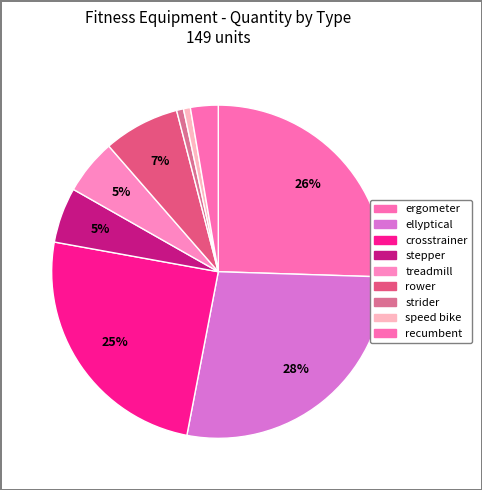

Which slice is the largest?

ellyptical